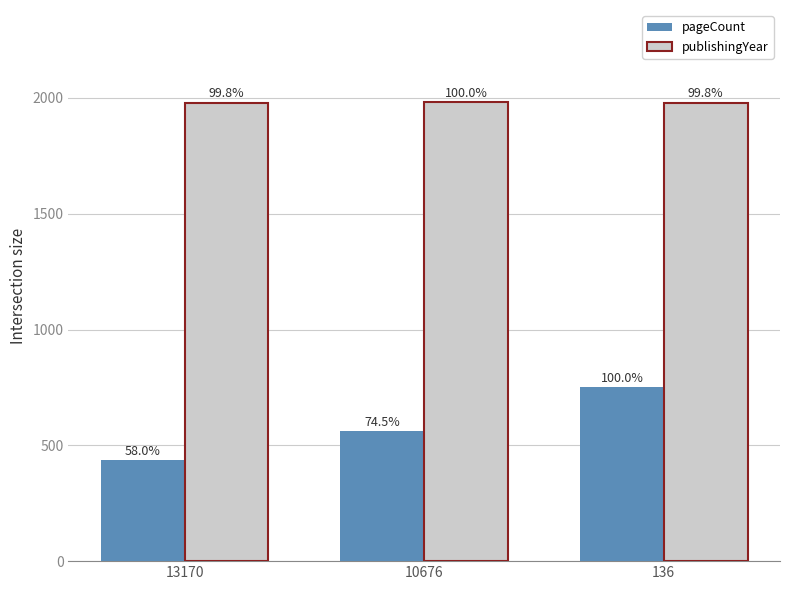

At which category is the sum across all series the highest?

136